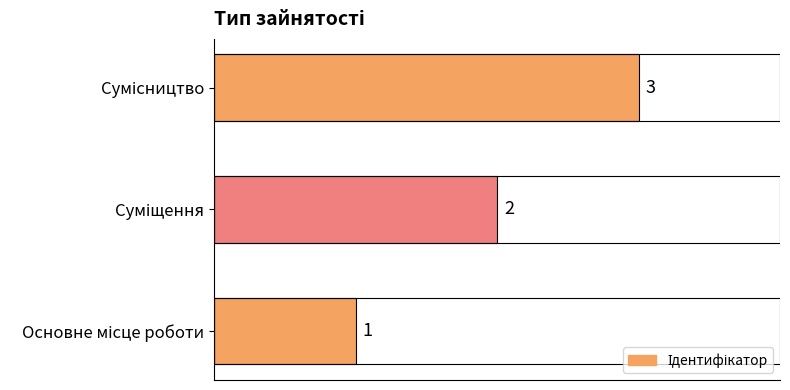

What is the difference between the maximum and minimum values?

2